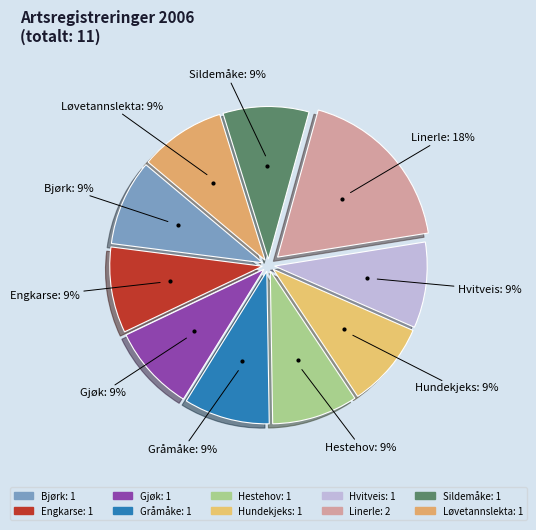

How many segments does this pie chart have?

10